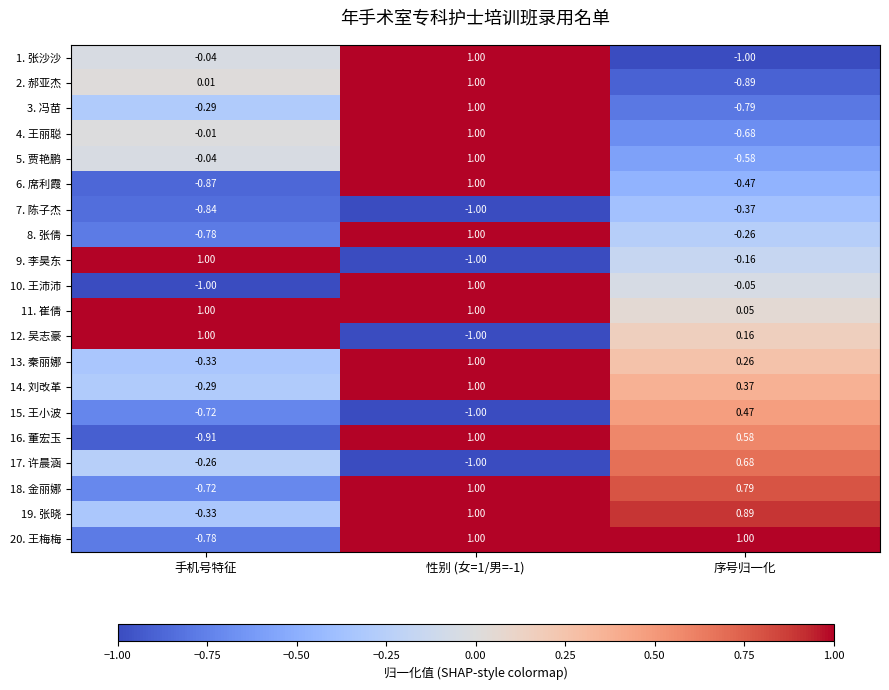

At which label does 2. 郝亚杰 reach its minimum?

序号归一化